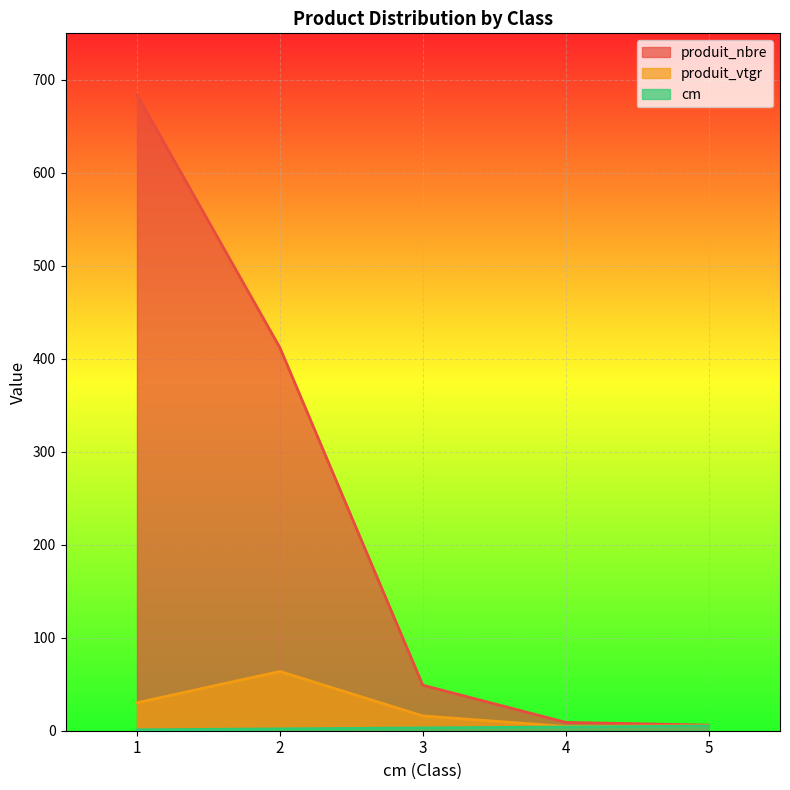

True or false: produit_nbre and cm cross at least once.

False